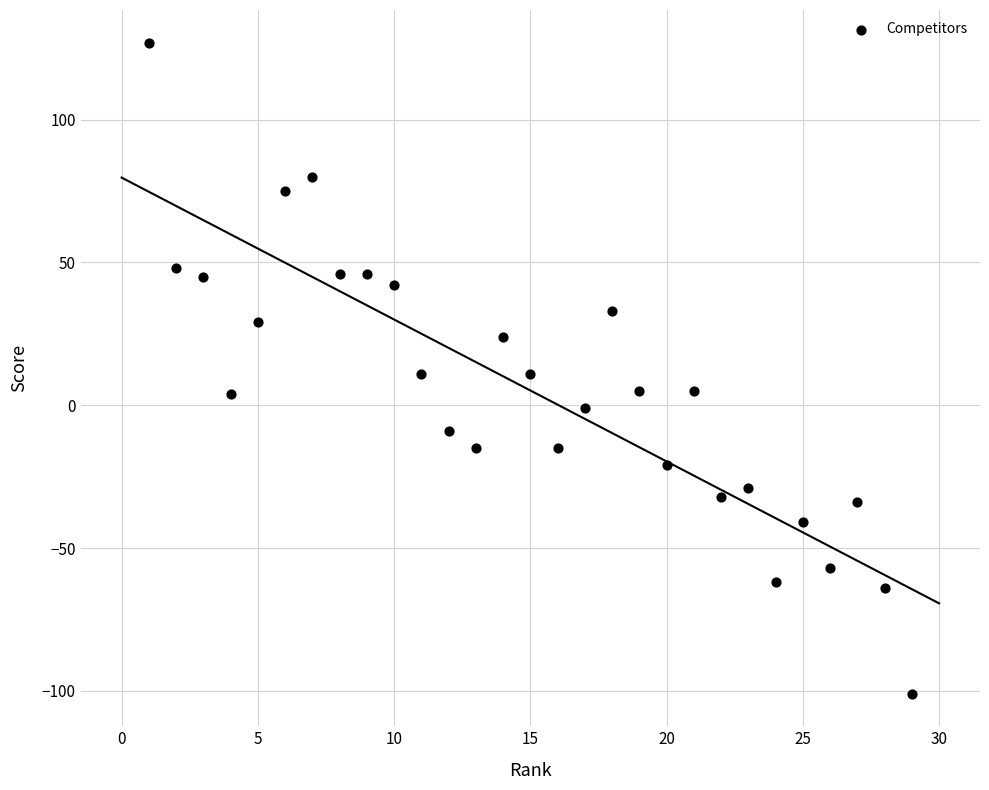

What is the range of Y values (max minus min)?

228